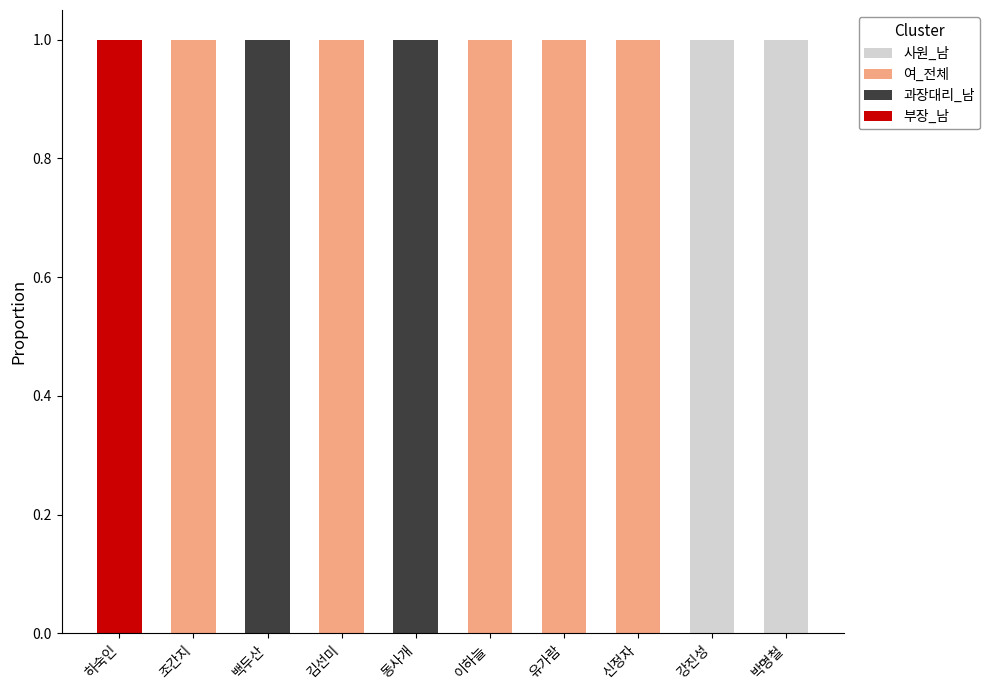

The value of 사원_남 at 조간지 is 1. True or false?

False